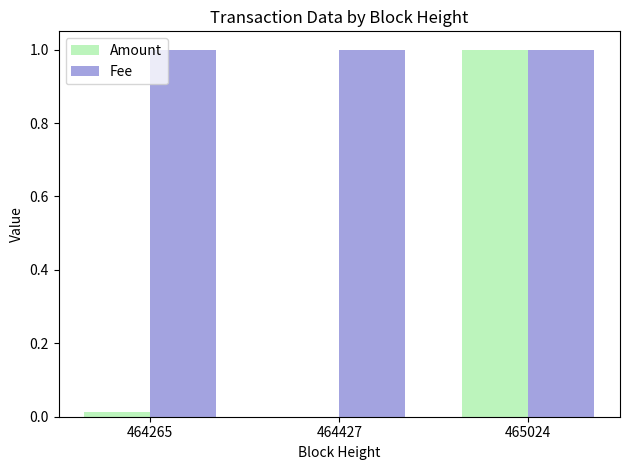

Are the bars horizontal?

No